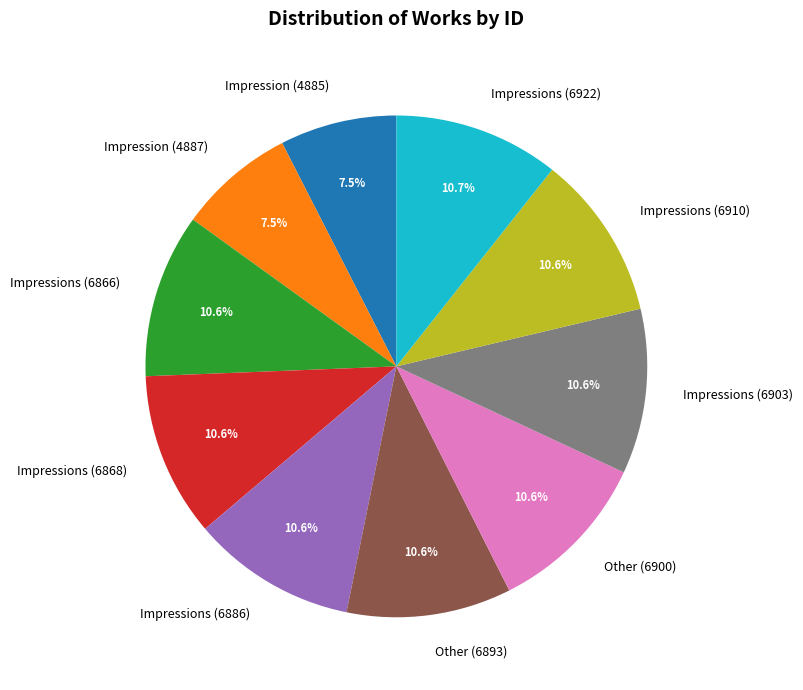

What is the ratio of the value at Impression (4887) to the value at Impressions (6886)?

0.7